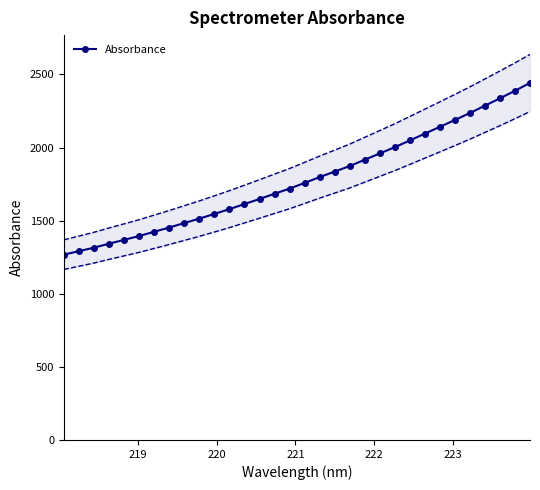

What is the greatest value displayed?

2441.9